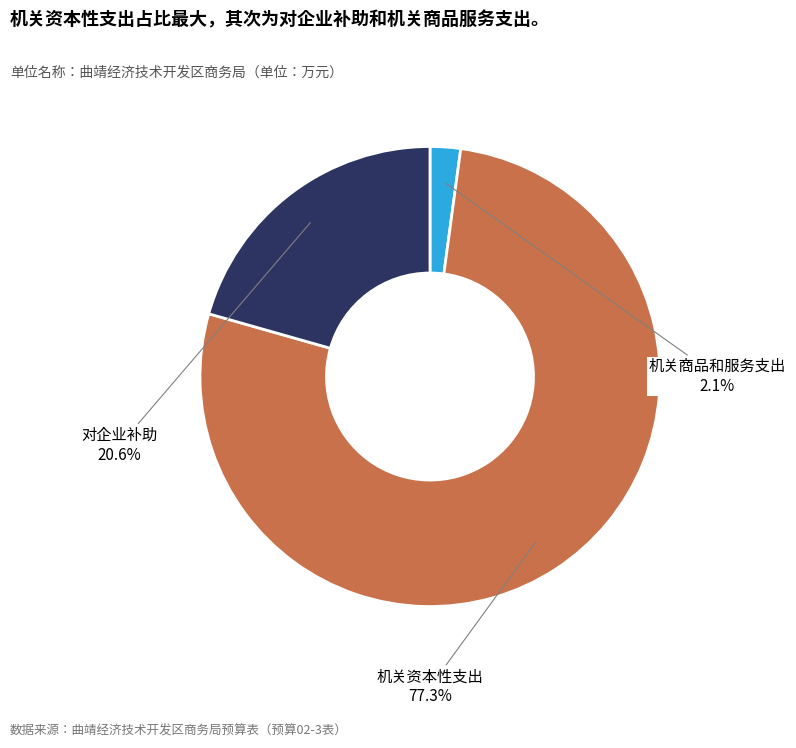

True or false: 机关资本性支出 accounts for 72% of the total.

False